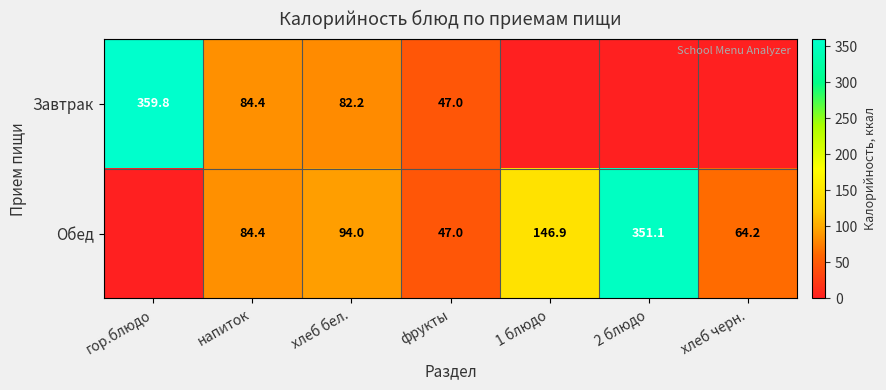

What is the sum of the Обед values at фрукты and напиток?

131.4